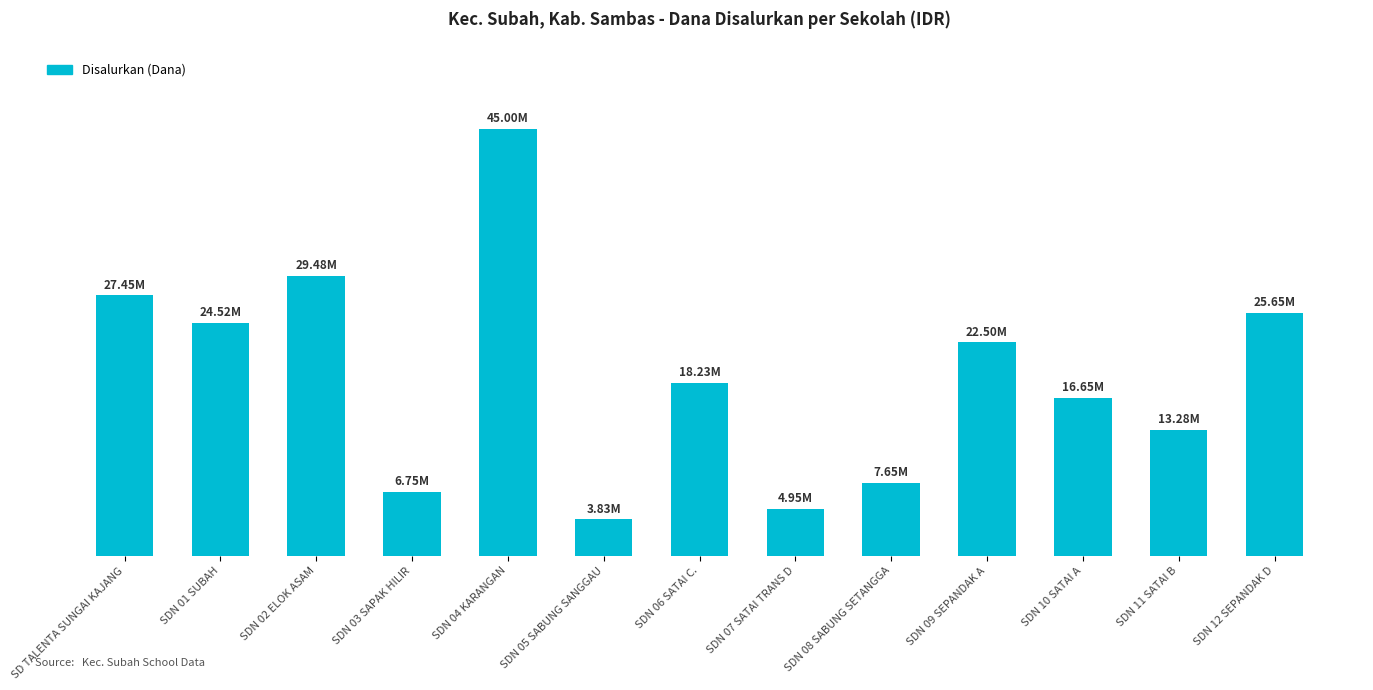

Does the chart contain stacked bars?

No